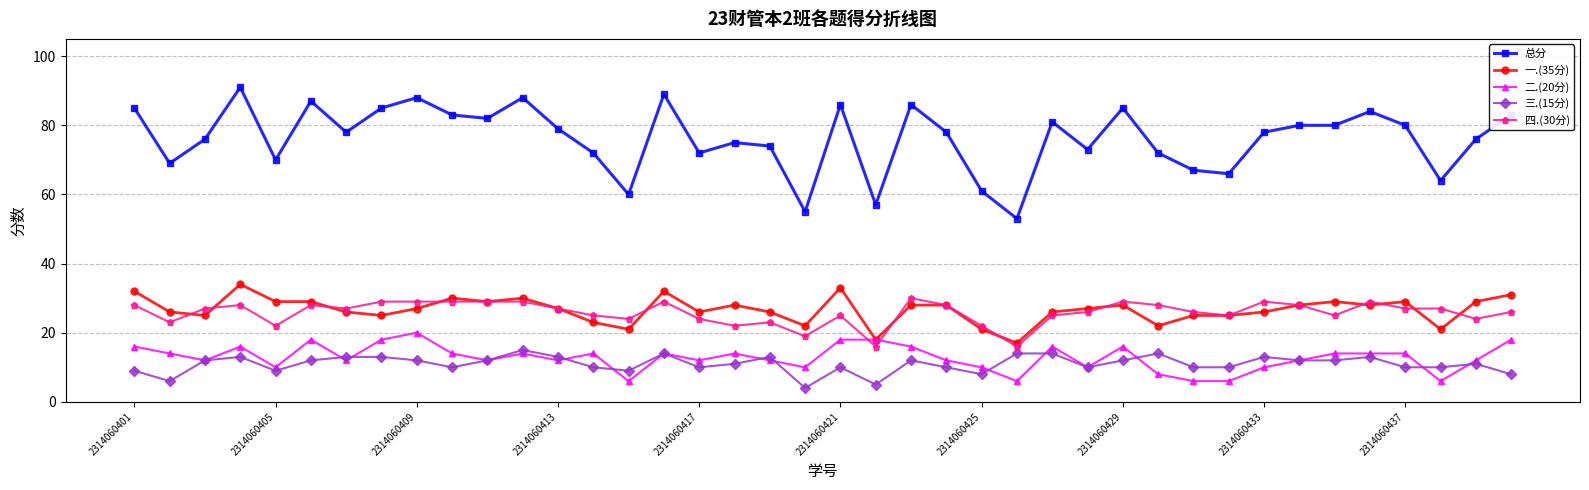

True or false: 总分 has more than 1 points higher than both neighbors.

True